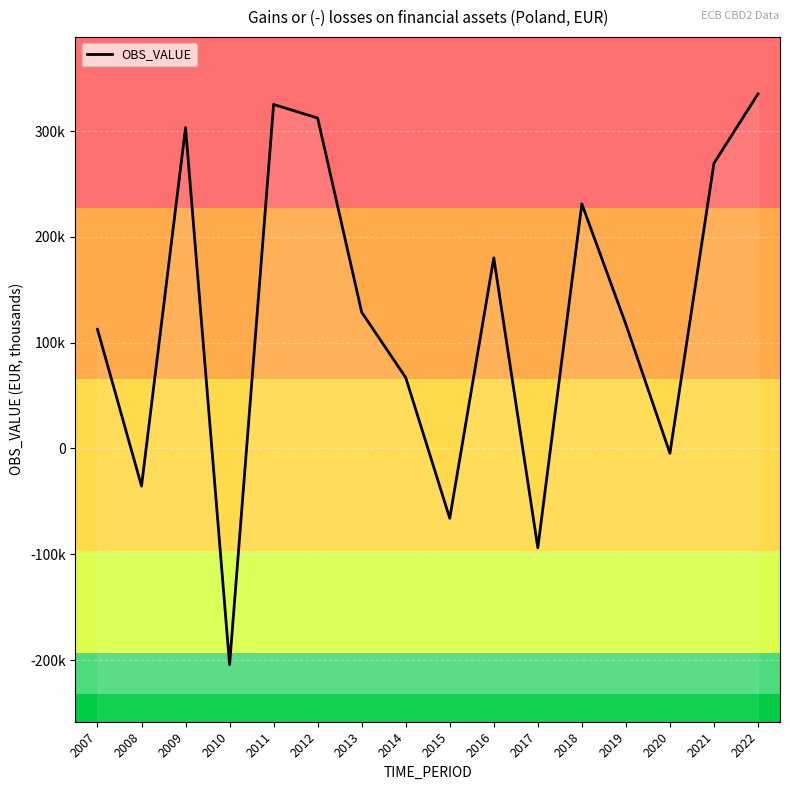

What is the value of the 3rd point from the left?

303276